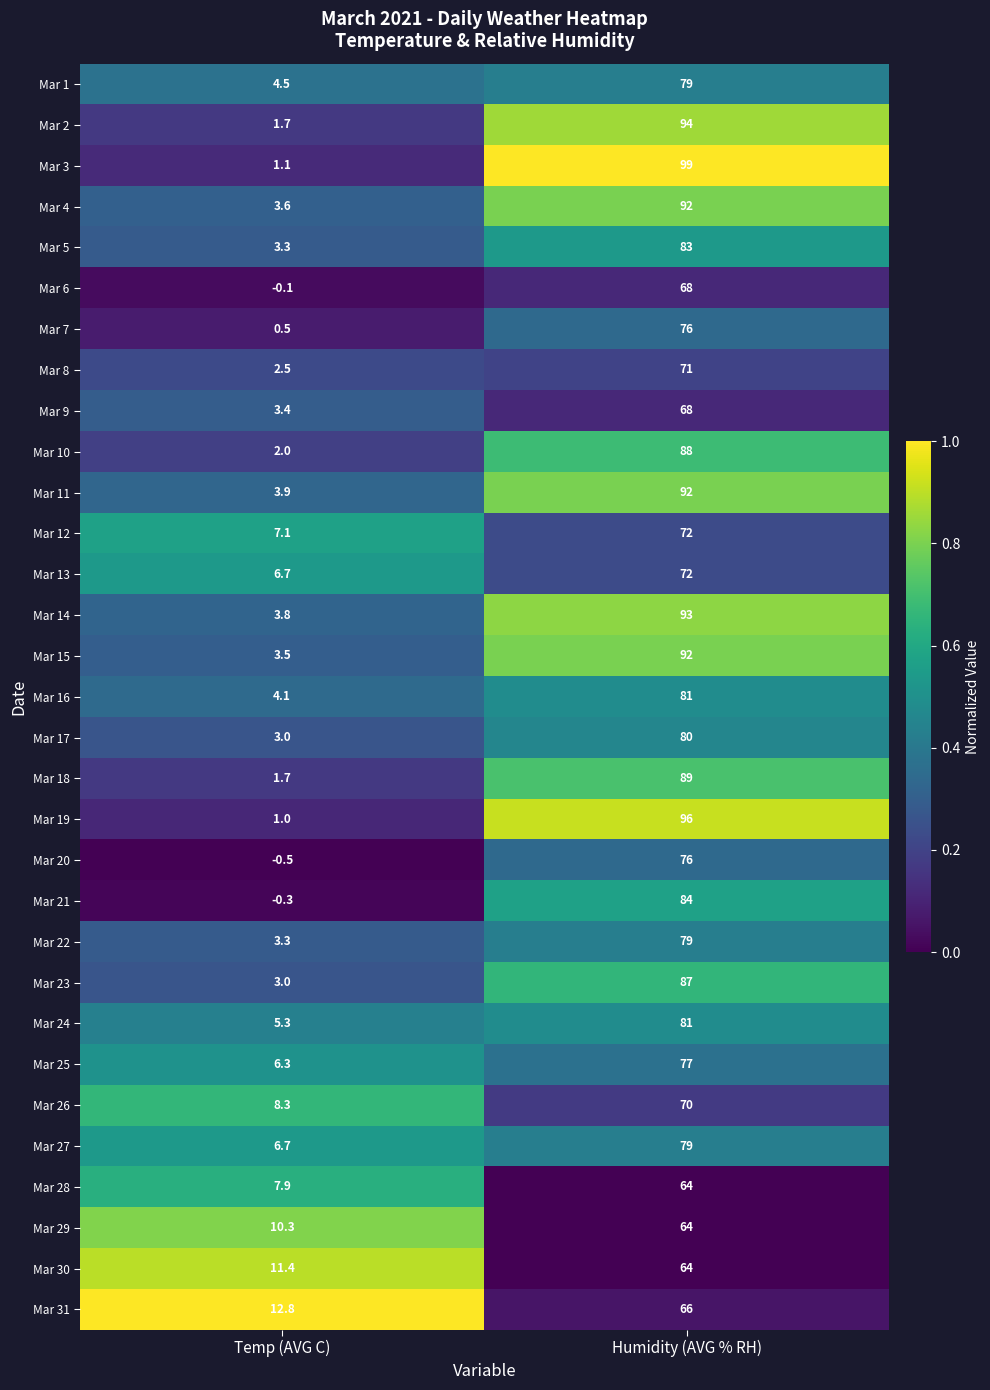

Count the number of categories in the chart.

2